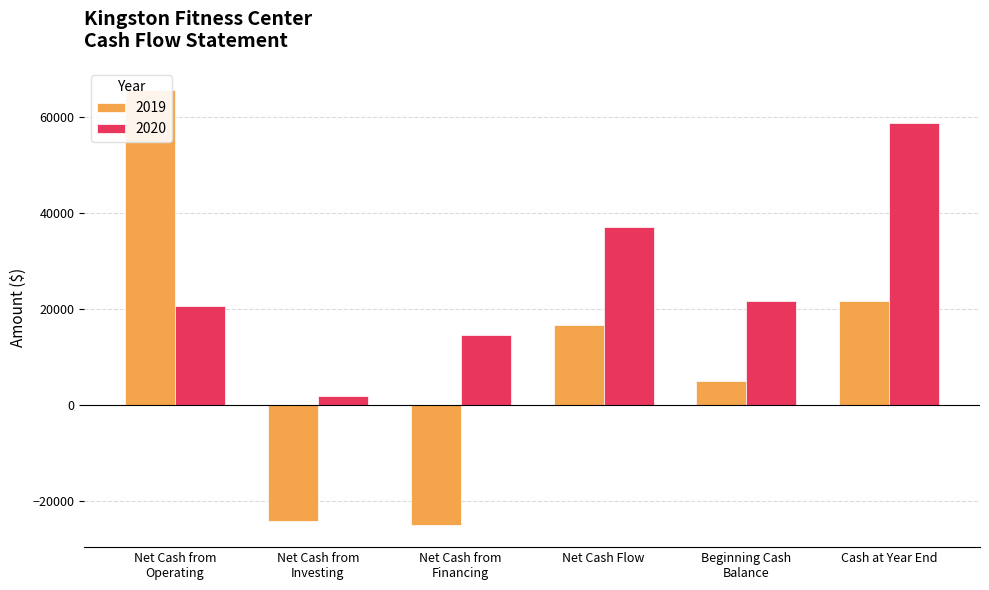

Reading left to right, list all the values displayed in this chart.

2019: Net Cash from
Operating=65627	Net Cash from
Investing=-24000	Net Cash from
Financing=-25000	Net Cash Flow=16627	Beginning Cash
Balance=5000	Cash at Year End=21627
2020: Net Cash from
Operating=20626	Net Cash from
Investing=2000	Net Cash from
Financing=14520	Net Cash Flow=37146	Beginning Cash
Balance=21627	Cash at Year End=58773